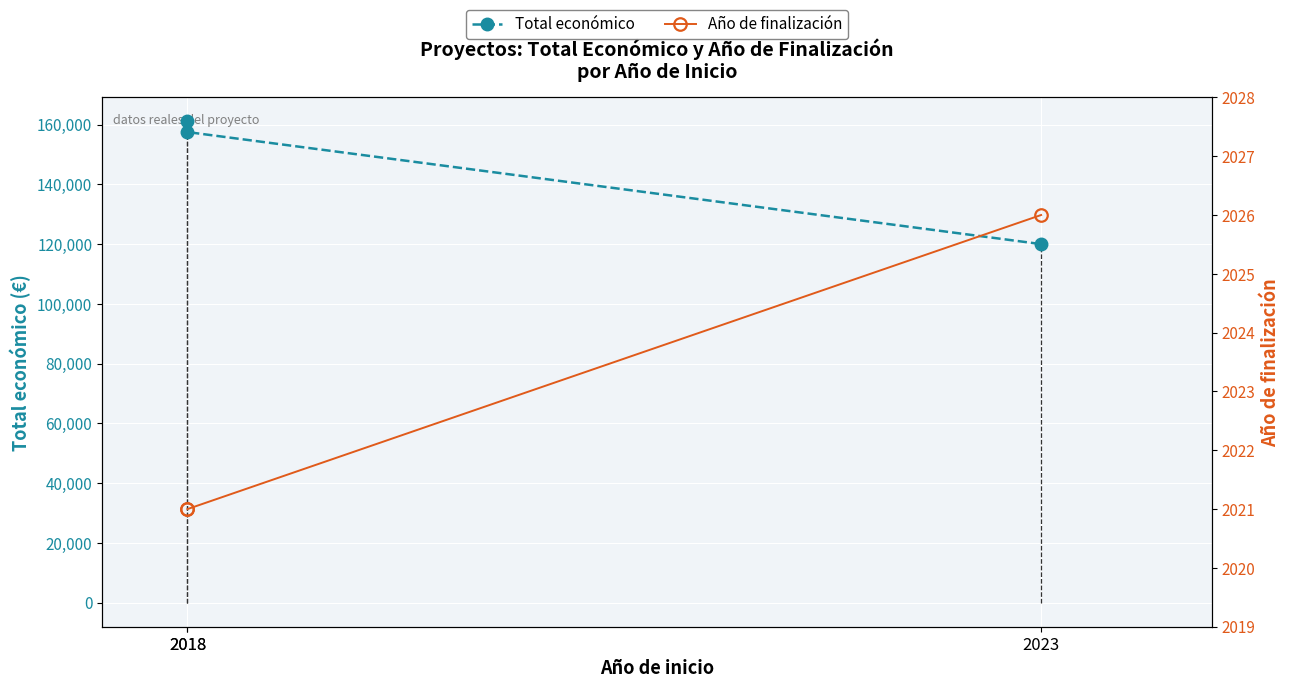

What is the sum of the Total económico values at 2018 and 2018?

318550